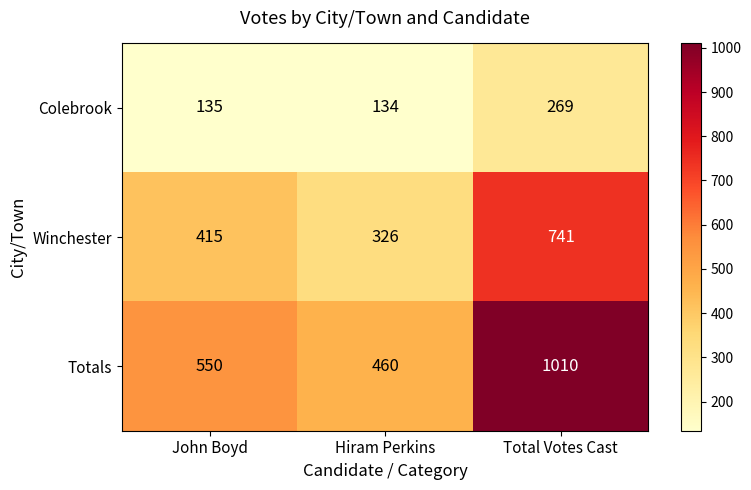

List the series in order of their peak value, lowest first.

Colebrook, Winchester, Totals